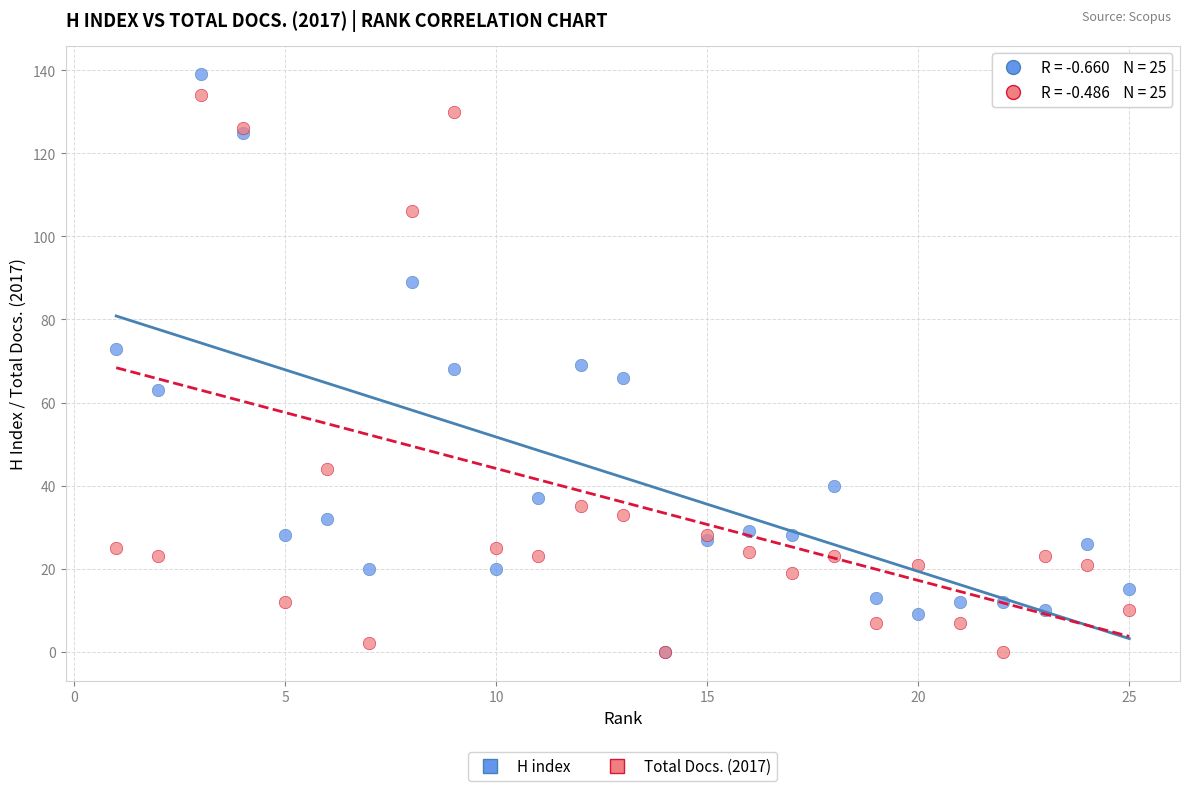

Which series reaches the maximum Y coordinate?

H index